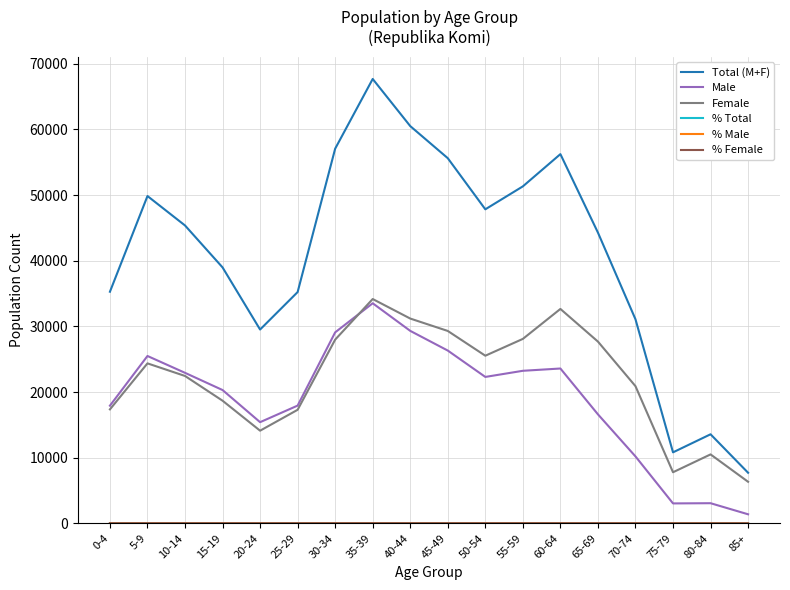

Which series has the largest range (max minus min)?

Total (M+F)